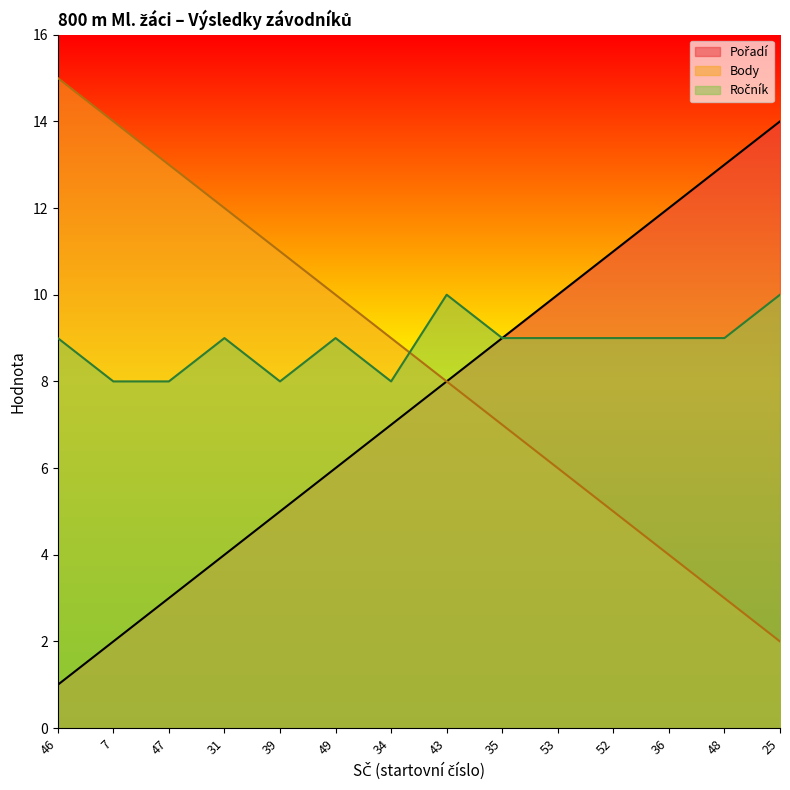

How many data points in Ročník are above 9?

2